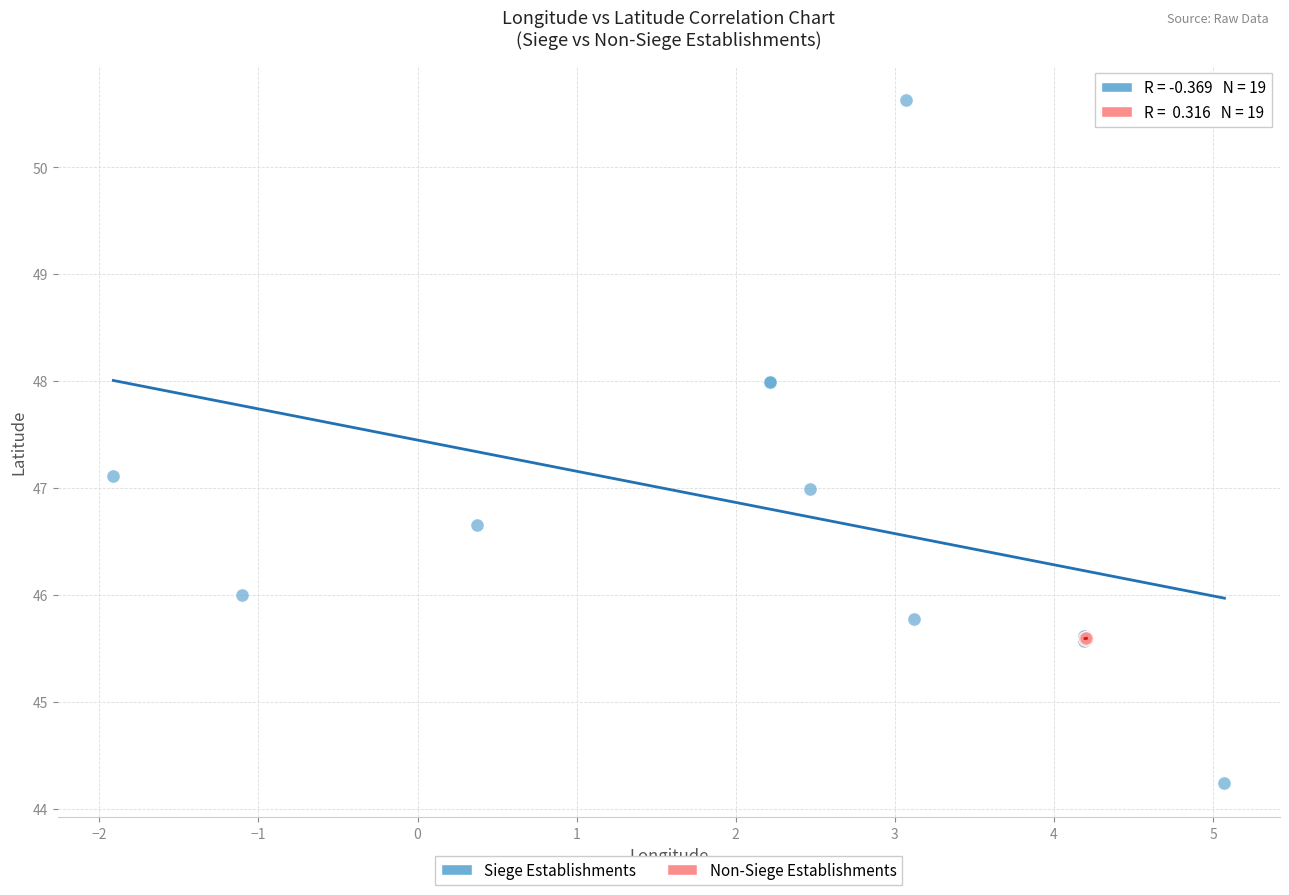

Which series contains the lowest Y value?

Siege Establishments